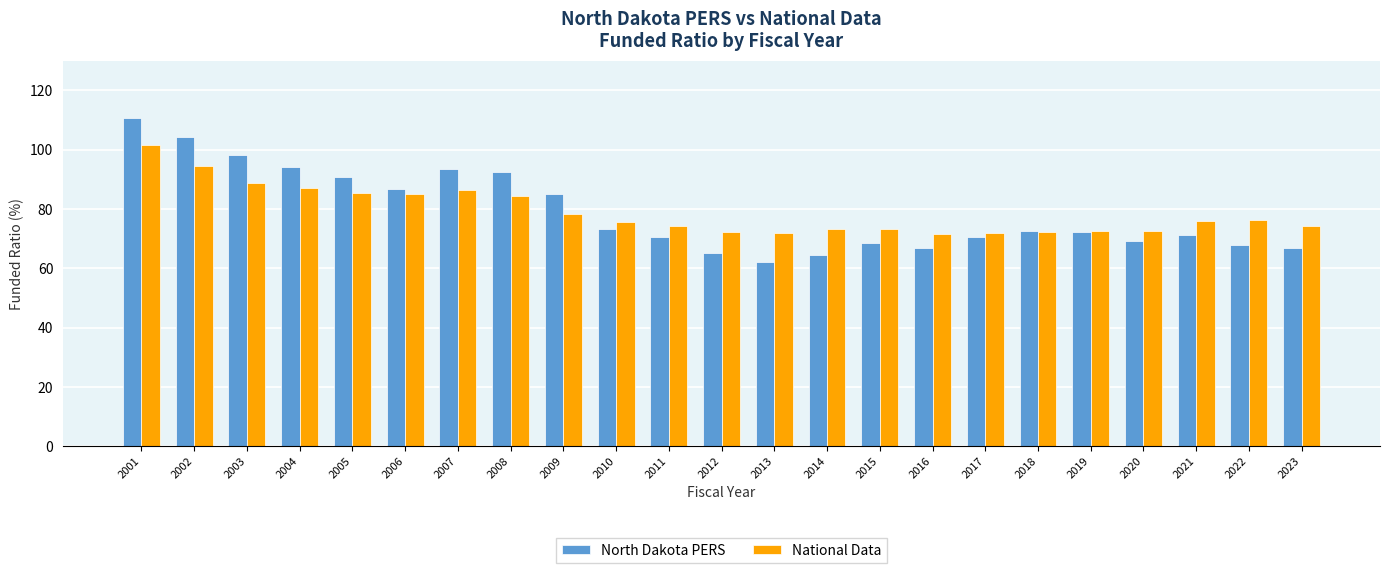

At 2016, list the series in order from smallest to largest.

North Dakota PERS, National Data